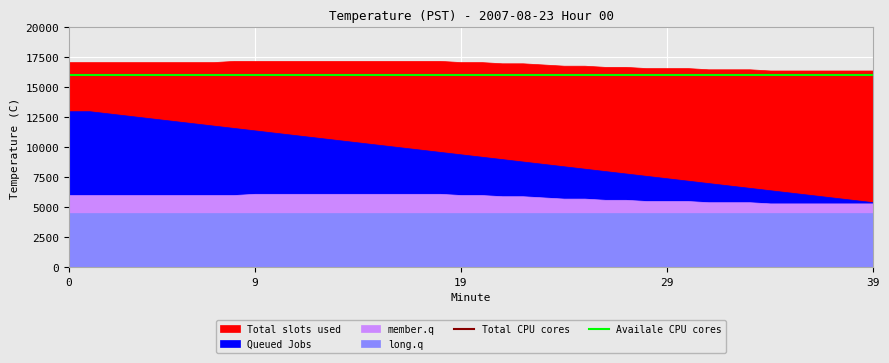

What is the spread (max minus min) of values at 6?

12.6